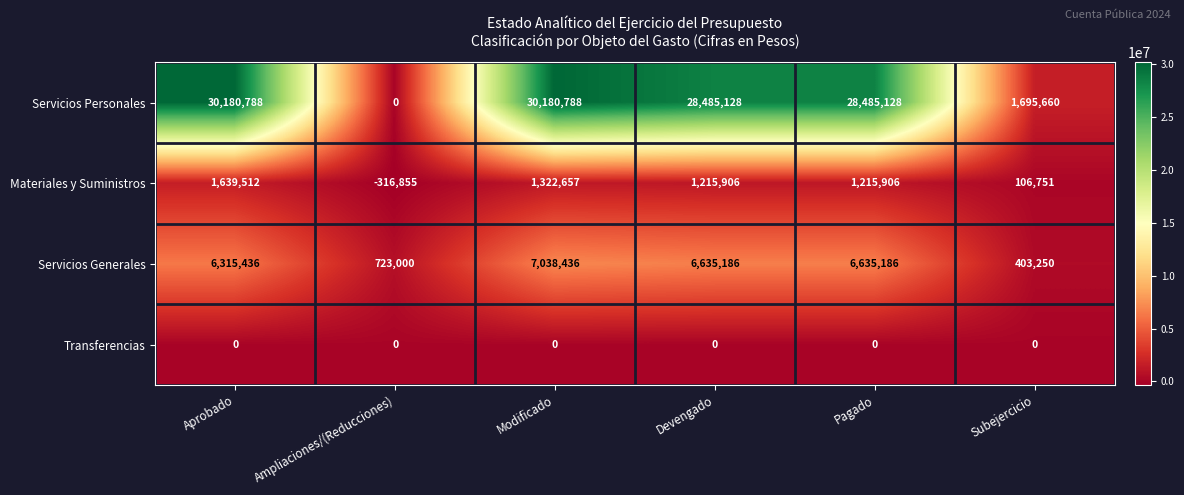

Reading left to right, list all the values displayed in this chart.

Servicios Personales: Aprobado=30180788	Ampliaciones/(Reducciones)=0	Modificado=30180788	Devengado=28485128	Pagado=28485128	Subejercicio=1695660
Materiales y Suministros: Aprobado=1639512	Ampliaciones/(Reducciones)=-316855	Modificado=1322657	Devengado=1215906	Pagado=1215906	Subejercicio=106751
Servicios Generales: Aprobado=6315436	Ampliaciones/(Reducciones)=723000	Modificado=7038436	Devengado=6635186	Pagado=6635186	Subejercicio=403250
Transferencias: Aprobado=0	Ampliaciones/(Reducciones)=0	Modificado=0	Devengado=0	Pagado=0	Subejercicio=0